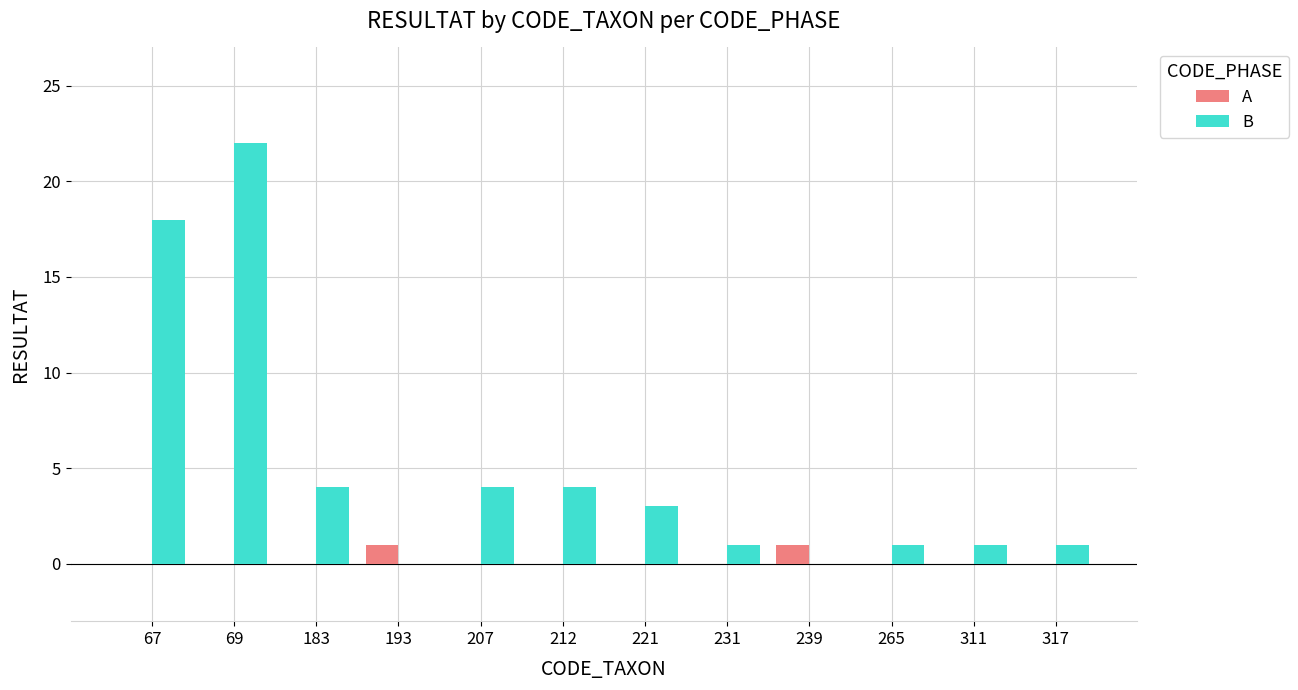

What is the maximum value shown in the chart?

22